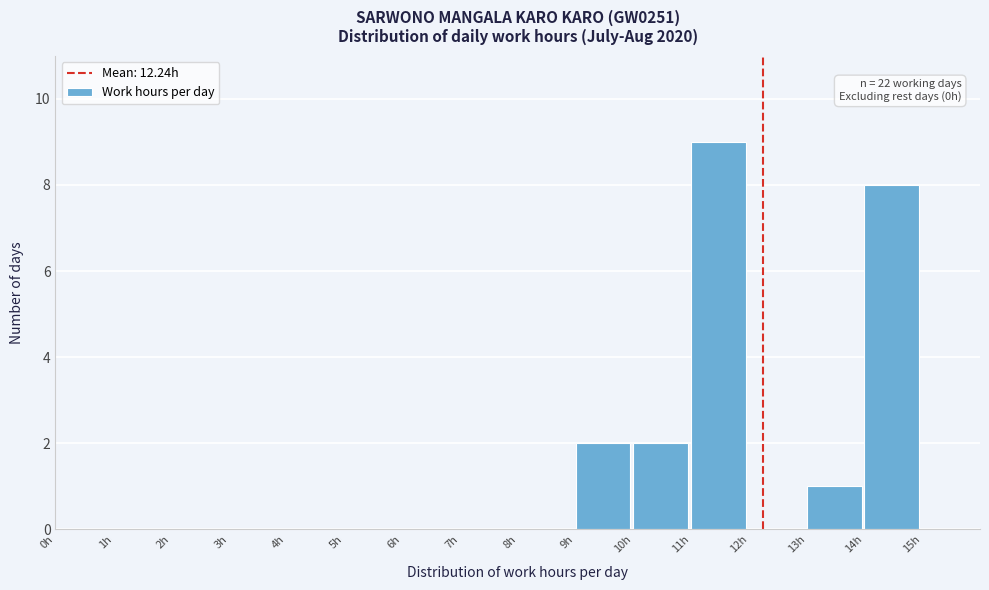

Over which range of the x-axis is the bar tallest?

11 to 12